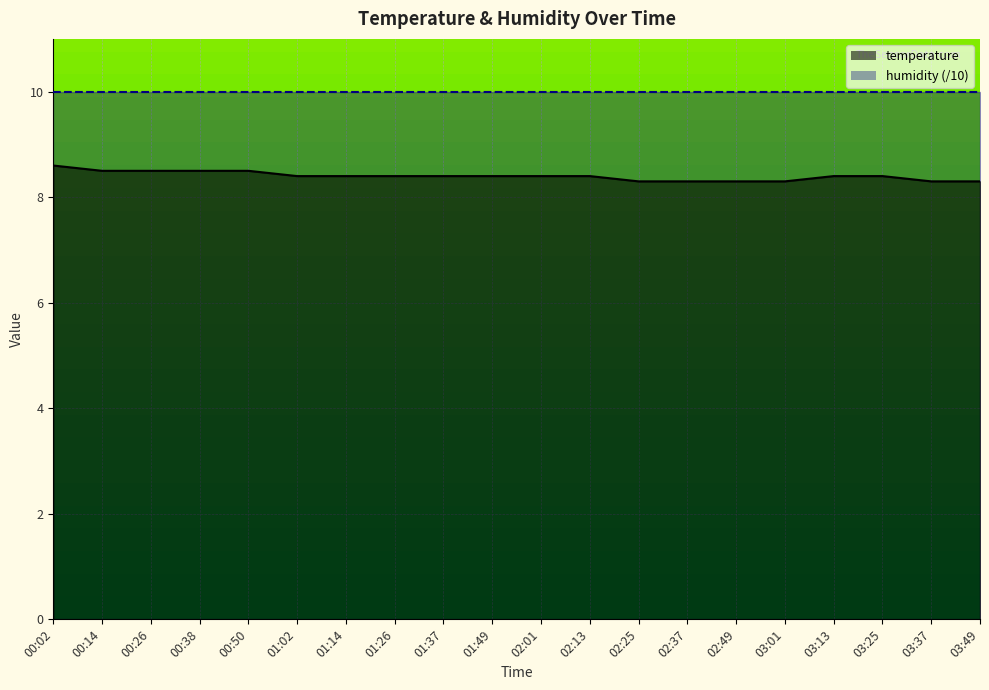

The chart shows a value of 2.9 at 02:13. True or false?

False